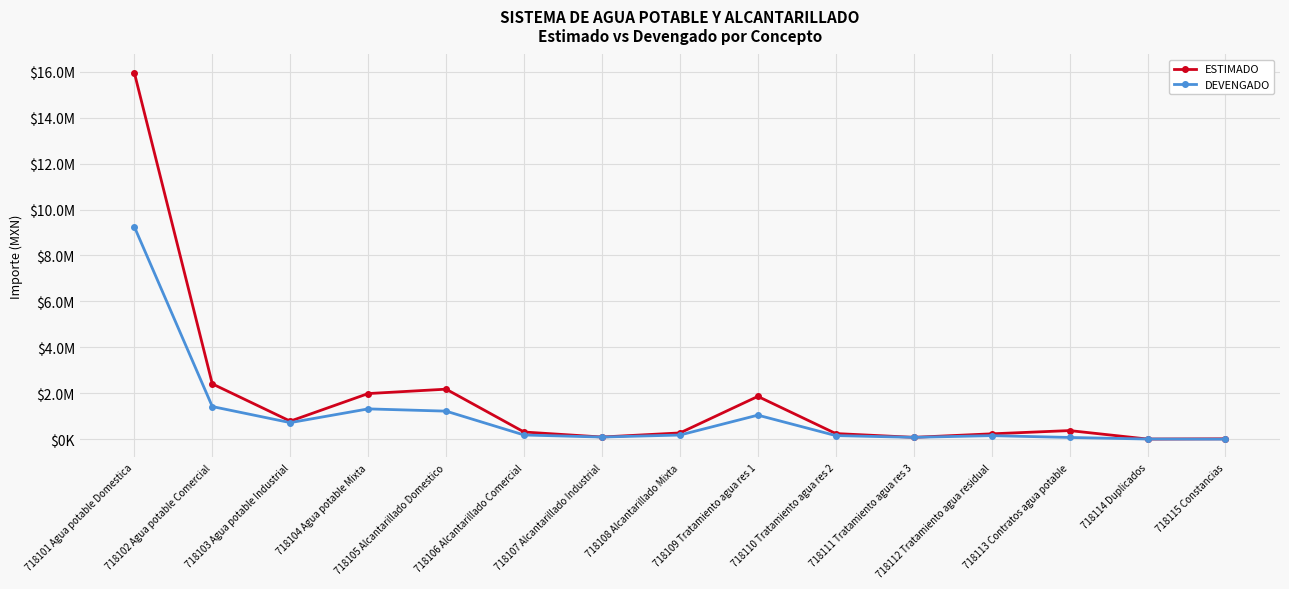

Rank the series at 718113 Contratos agua potable from lowest to highest value.

DEVENGADO, ESTIMADO